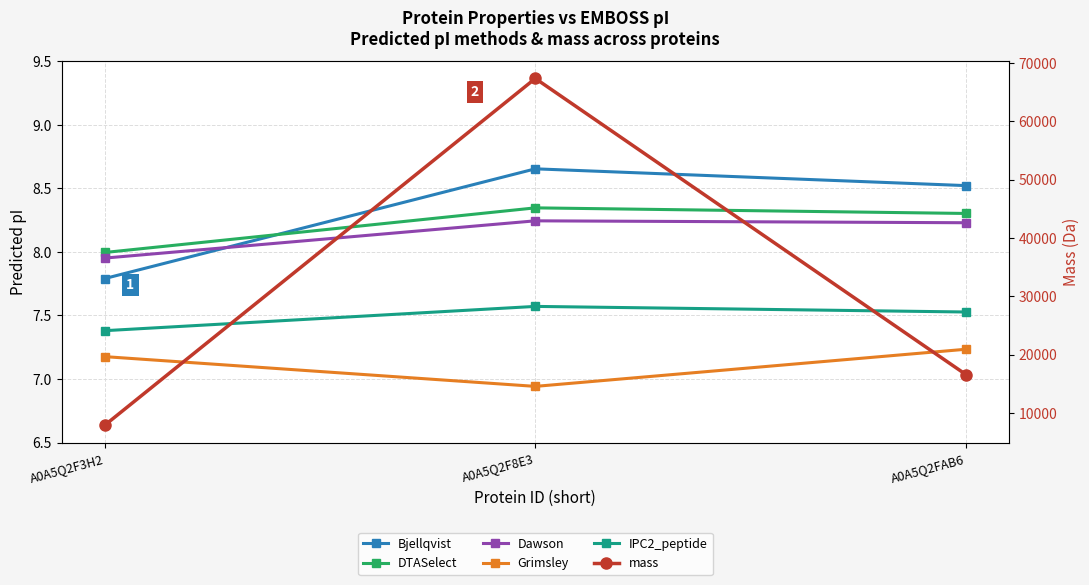

The value of Bjellqvist at A0A5Q2FAB6 is 8.5. True or false?

True